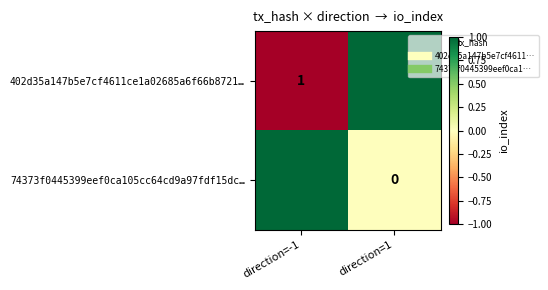

At which label is 74373f0445399eef0ca105cc64cd9a97fdf15dc… closest to 0?

direction=1